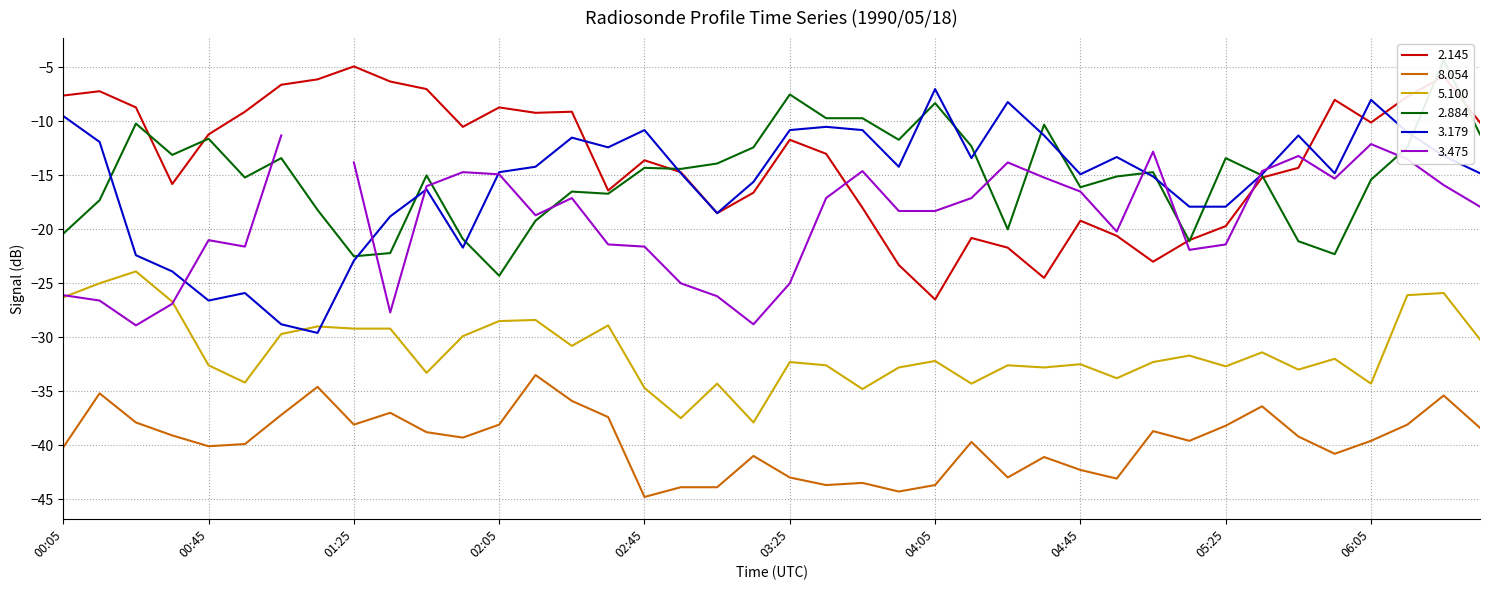

Between 00:05 and 00:35, which series saw the biggest shift?

3.179